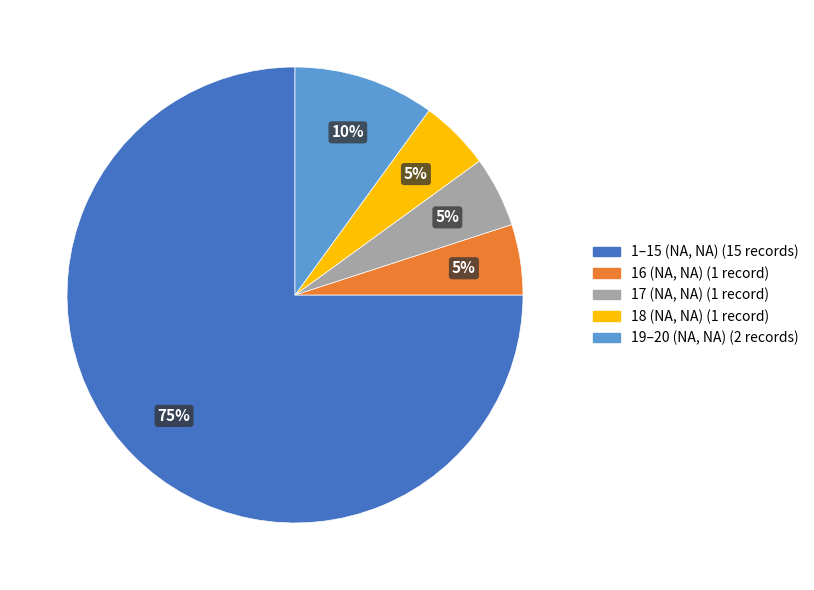

To the nearest percent, what percentage of the pie is 1–15 (NA, NA) (15 records)?

75%